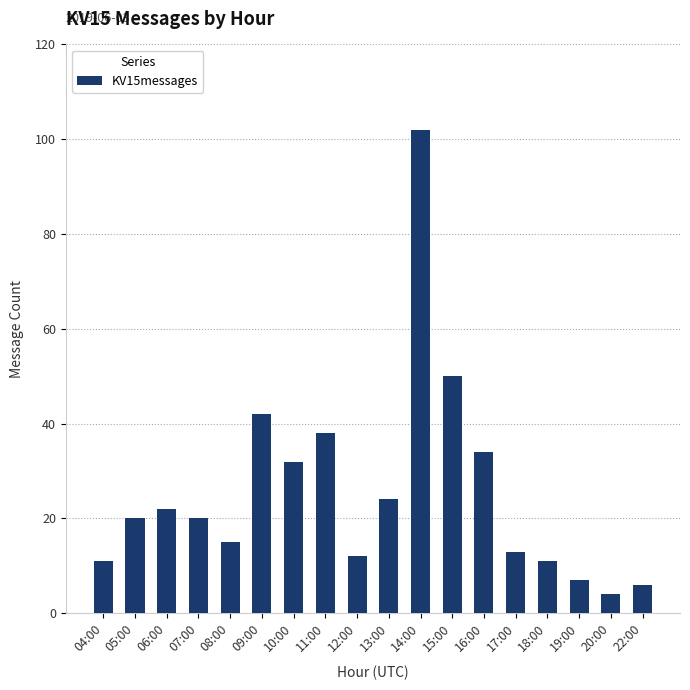

At which label is the value closest to 53?

15:00